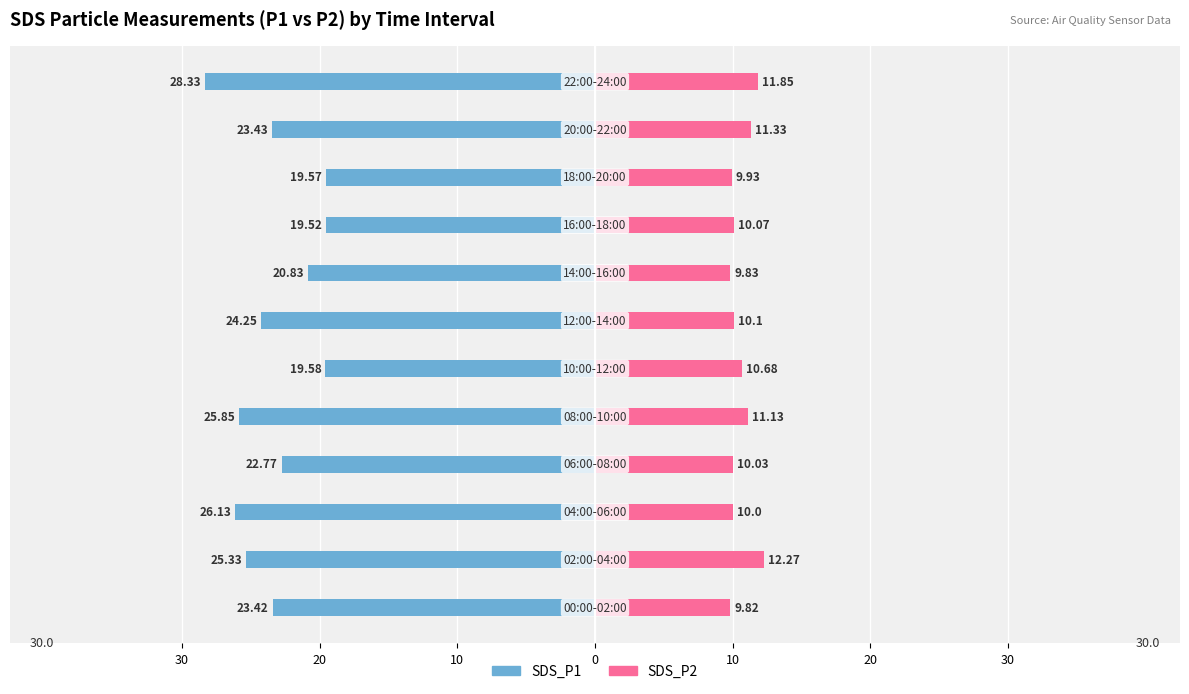

The value of SDS_P2 at 10 is 11.3. True or false?

True